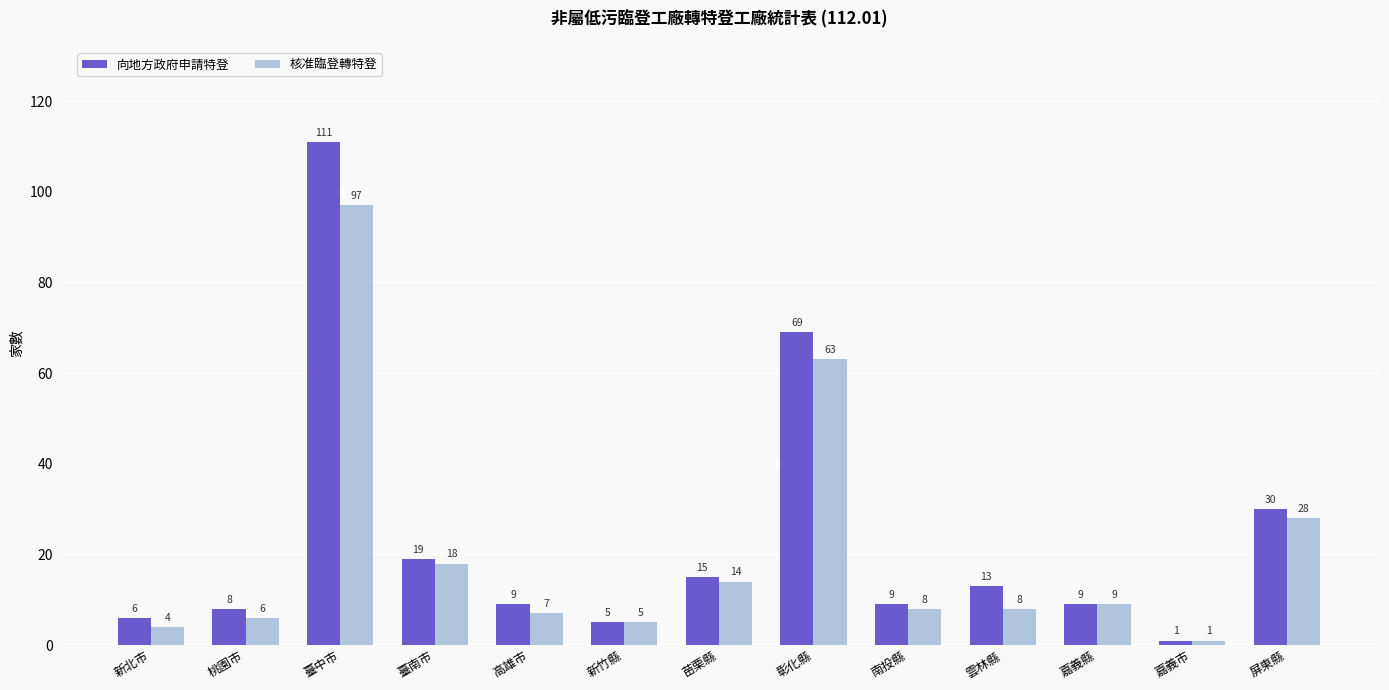

How many series are shown in this chart?

2